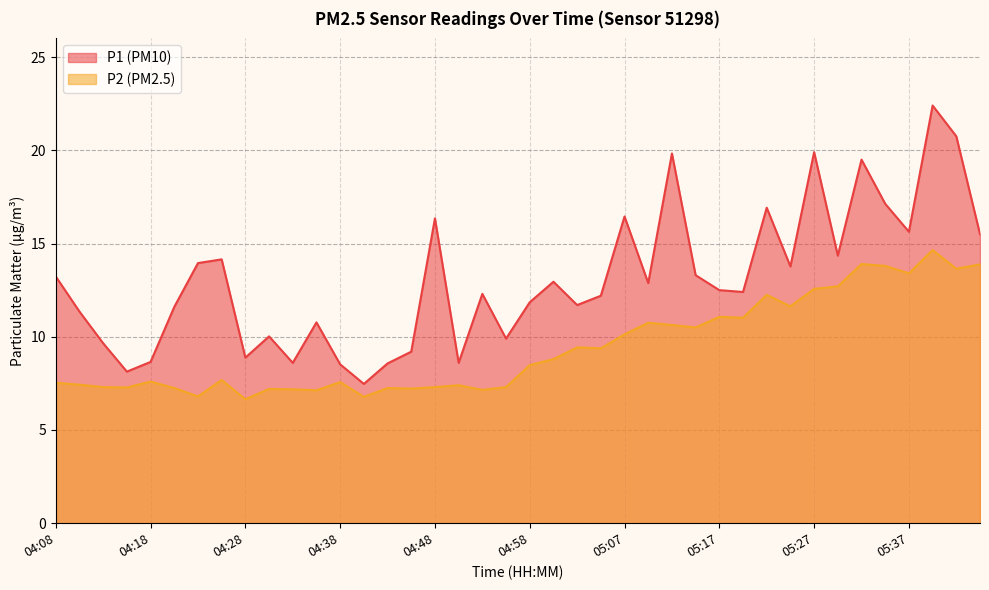

How many data points does each series have?

40